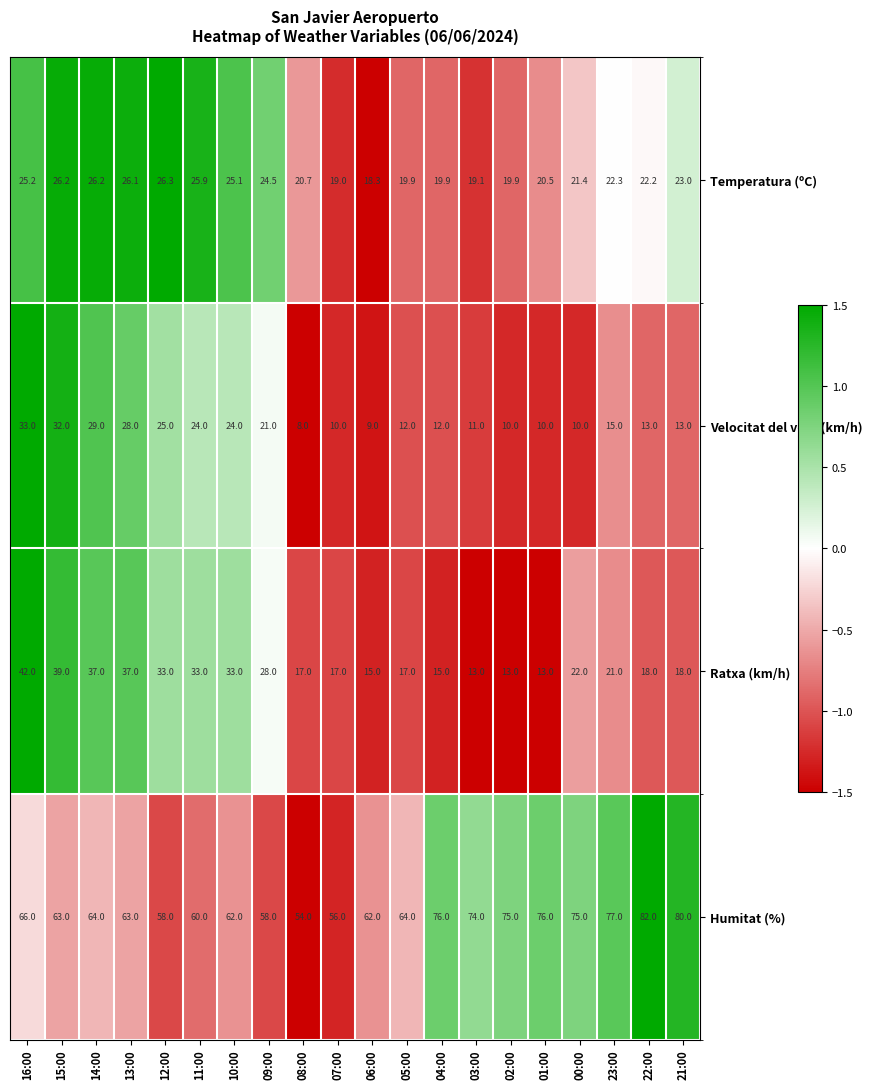

How many data points in Velocitat del vent (km/h) are less than 13?

9